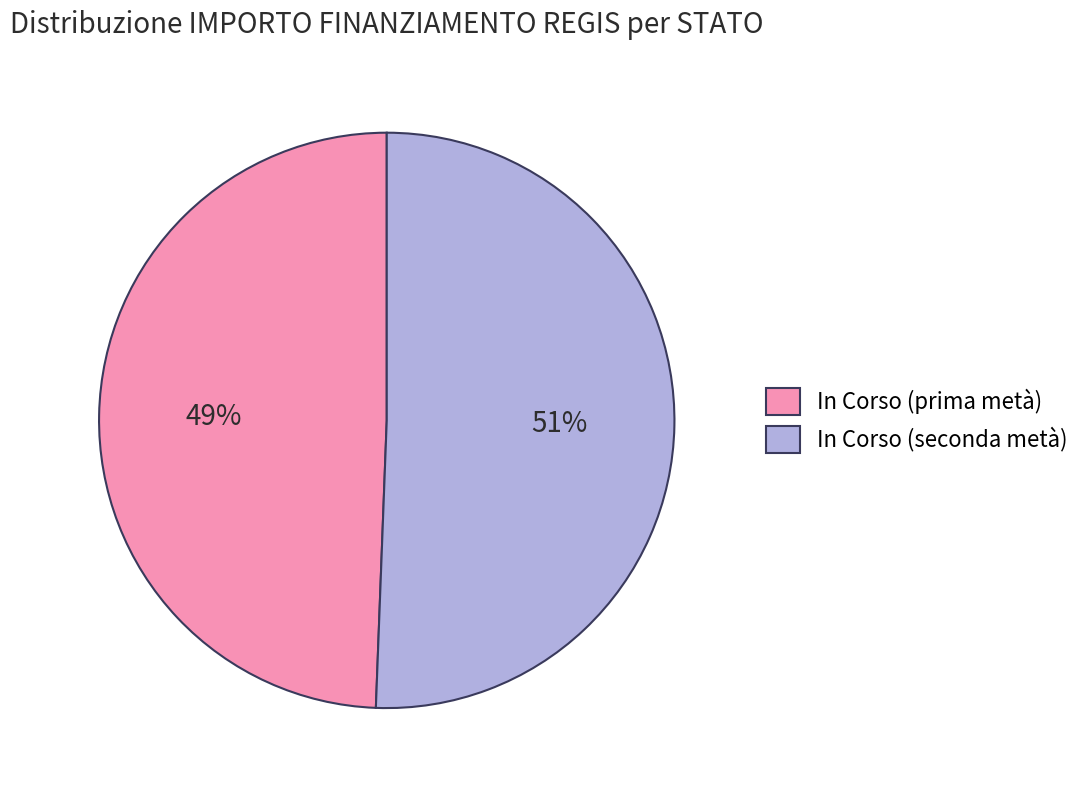

Does any single category account for the majority?

Yes